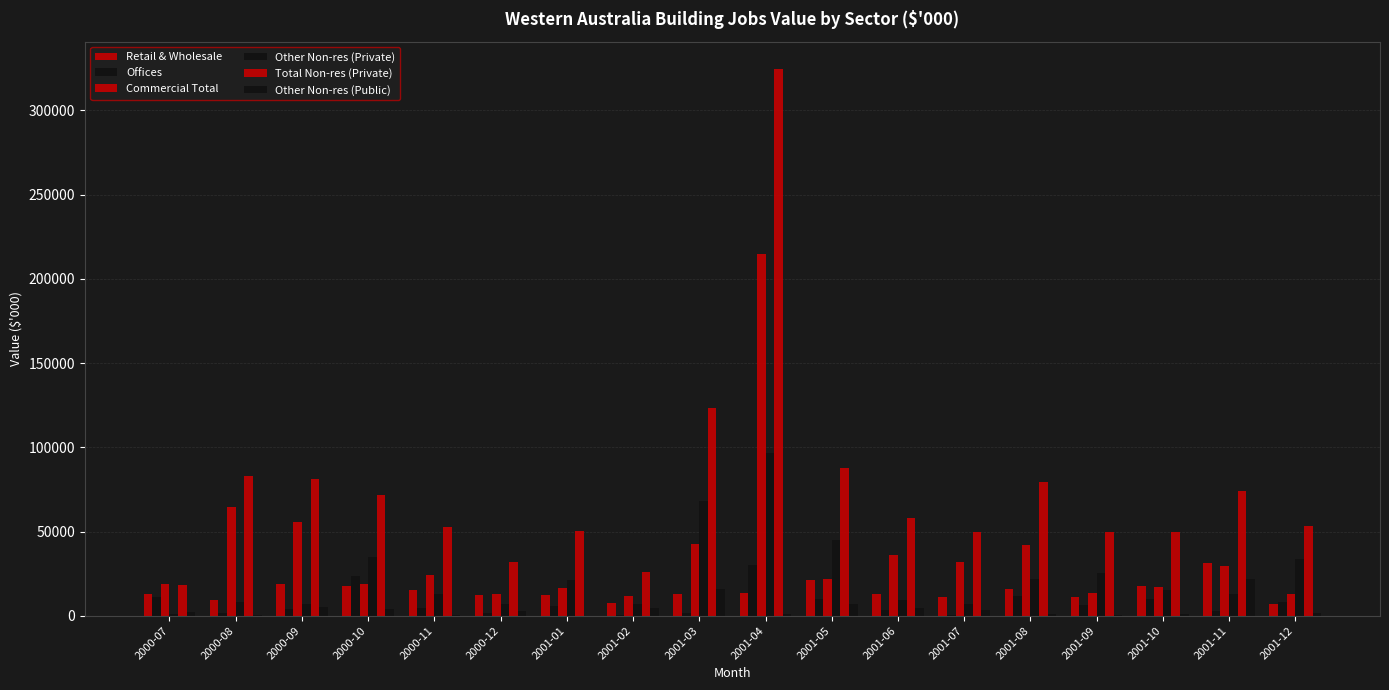

Are the bars horizontal?

No